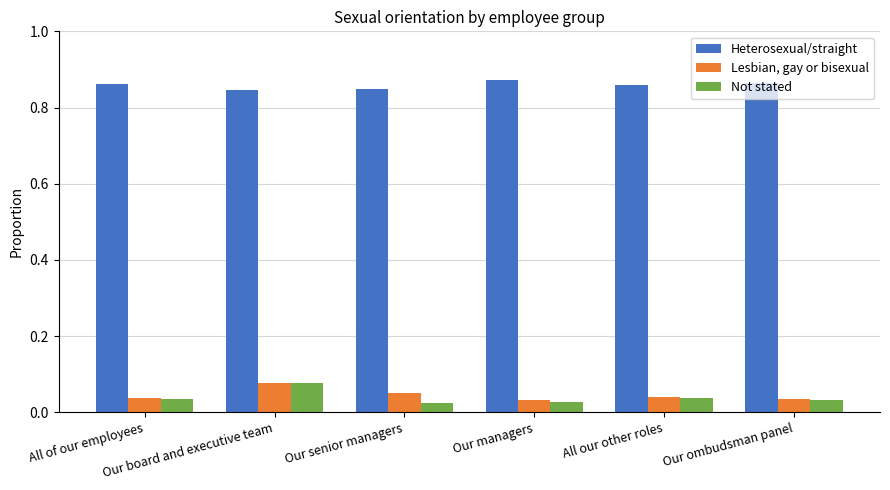

At how many categories does at least one series exceed 0?

6